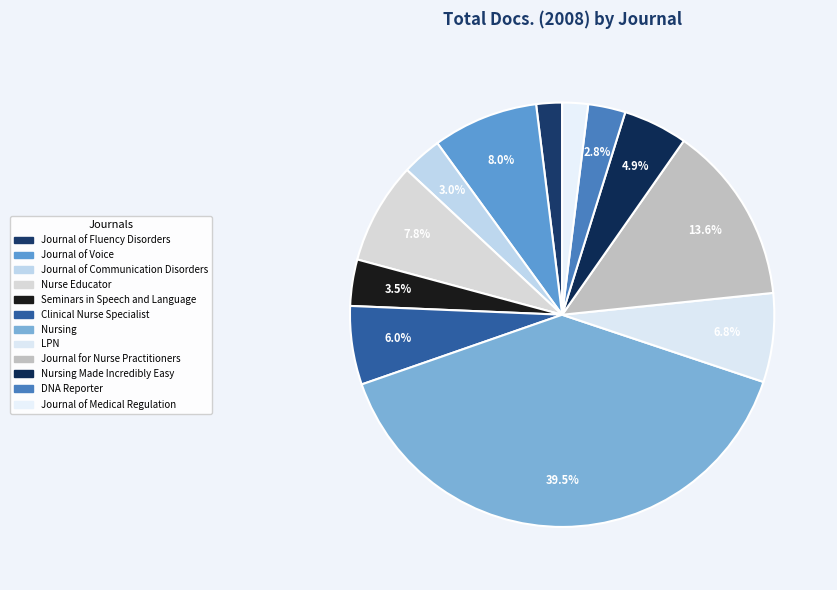

Approximately how many times larger is the value at Seminars in Speech and Language compared to Journal of Communication Disorders?

1.2